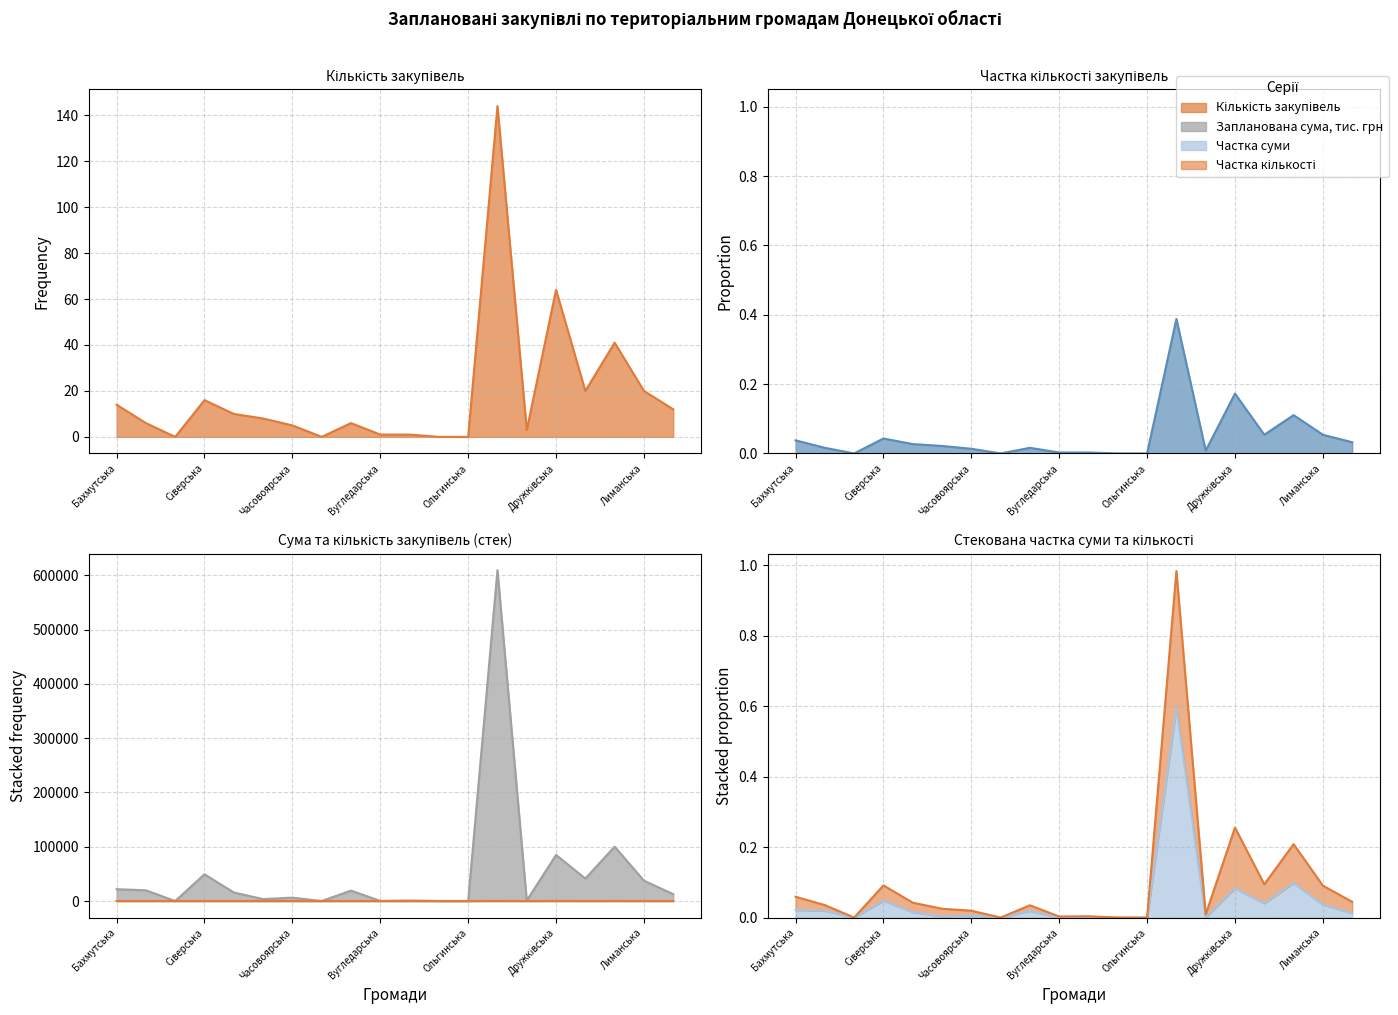

Between Сіверська and Комарська, which series saw the biggest shift?

Запланована сума, тис. грн